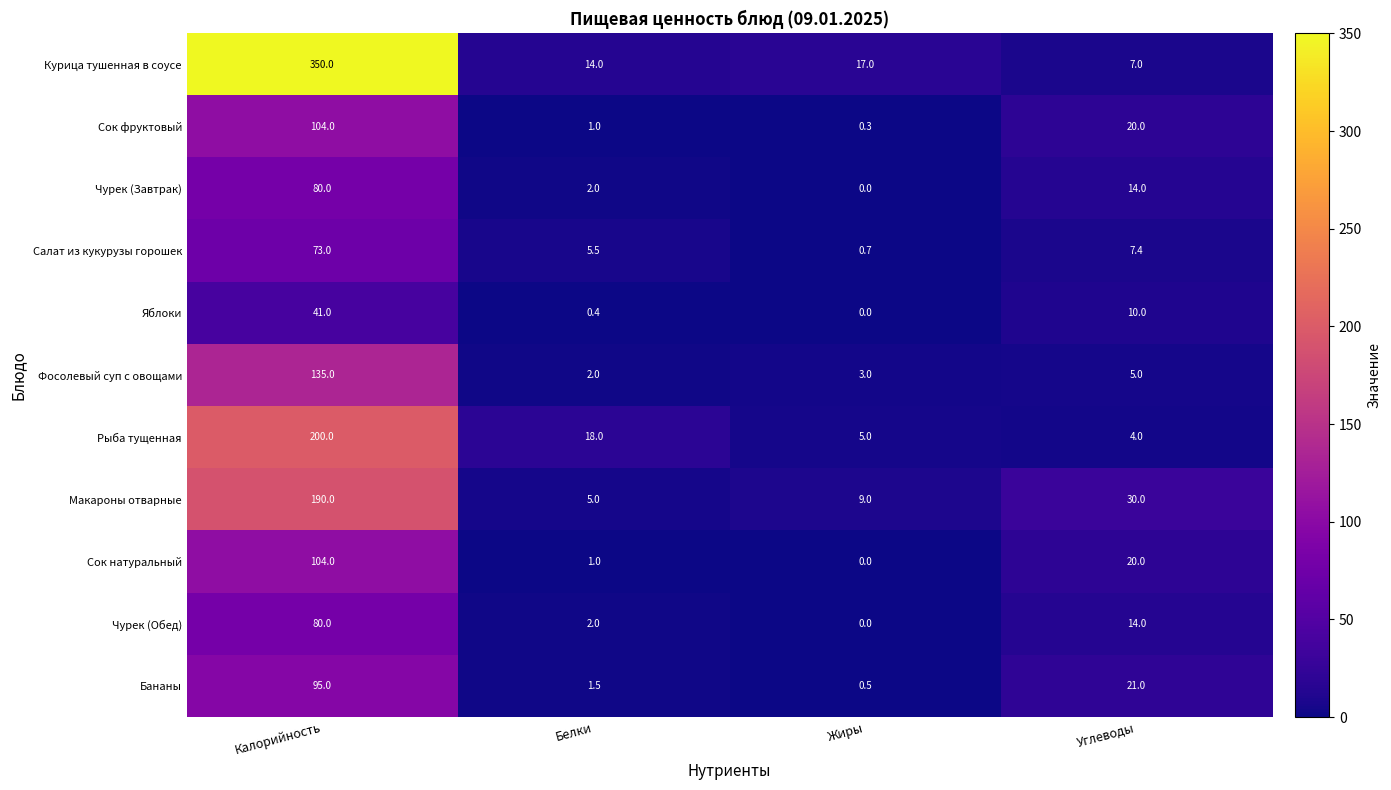

Which label corresponds to the largest value in the chart?

Калорийность